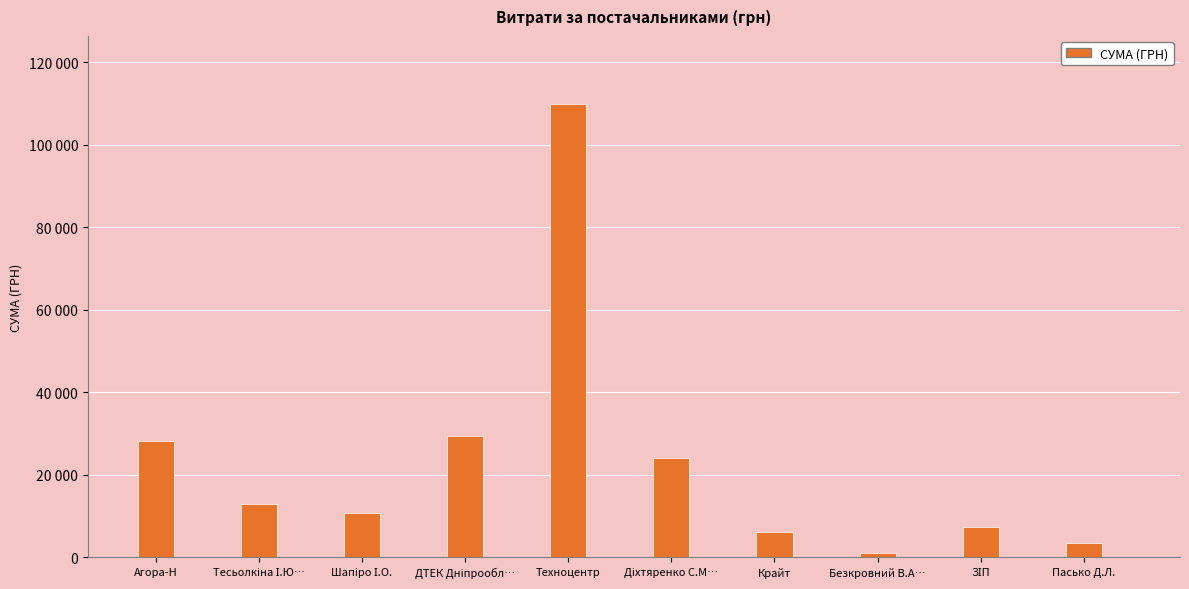

What is the difference between the values at Тесьолкіна І.Ю… and Агора-Н?

15117.5